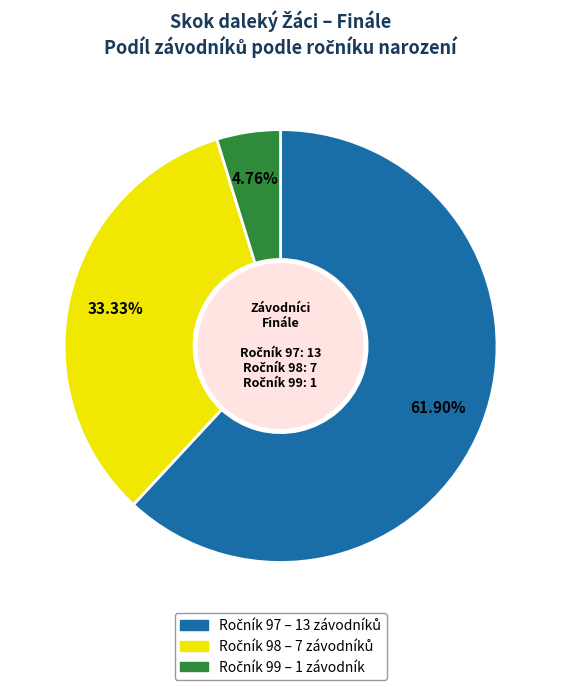

Is there any slice that represents more than half of the pie?

Yes